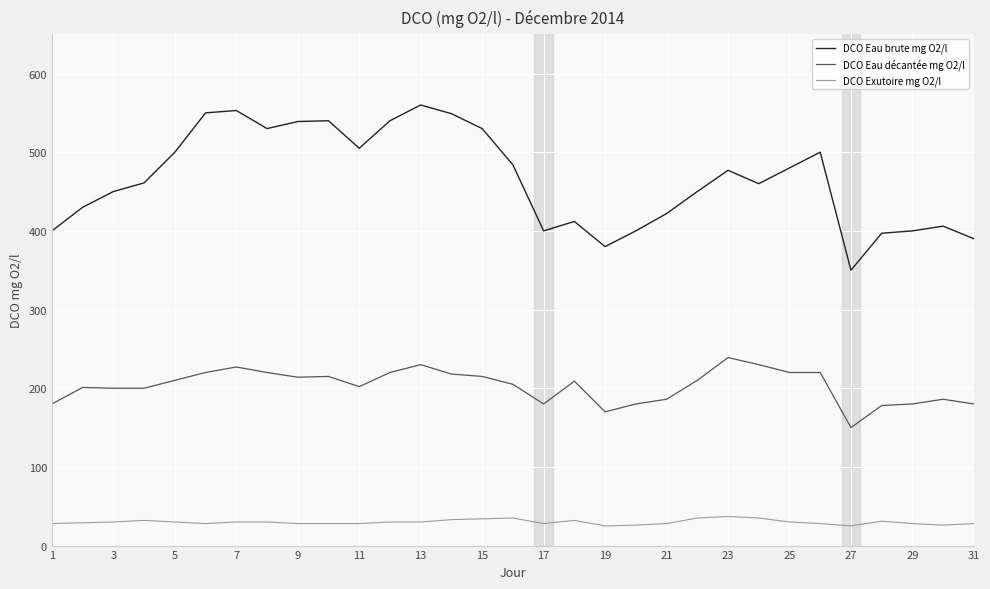

What is the difference between the maximum and minimum values in the DCO Eau brute mg O2/l series?

210